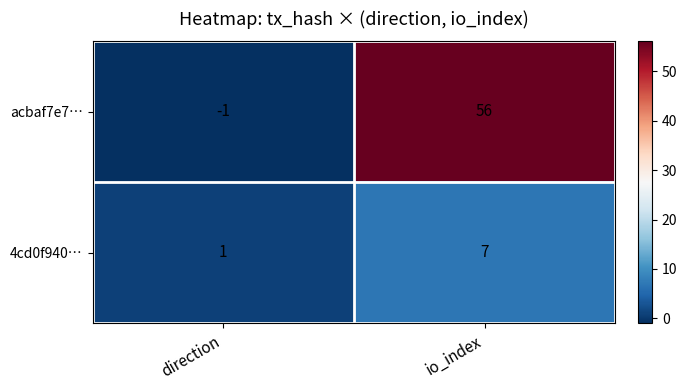

Which category has the highest value across all series?

io_index